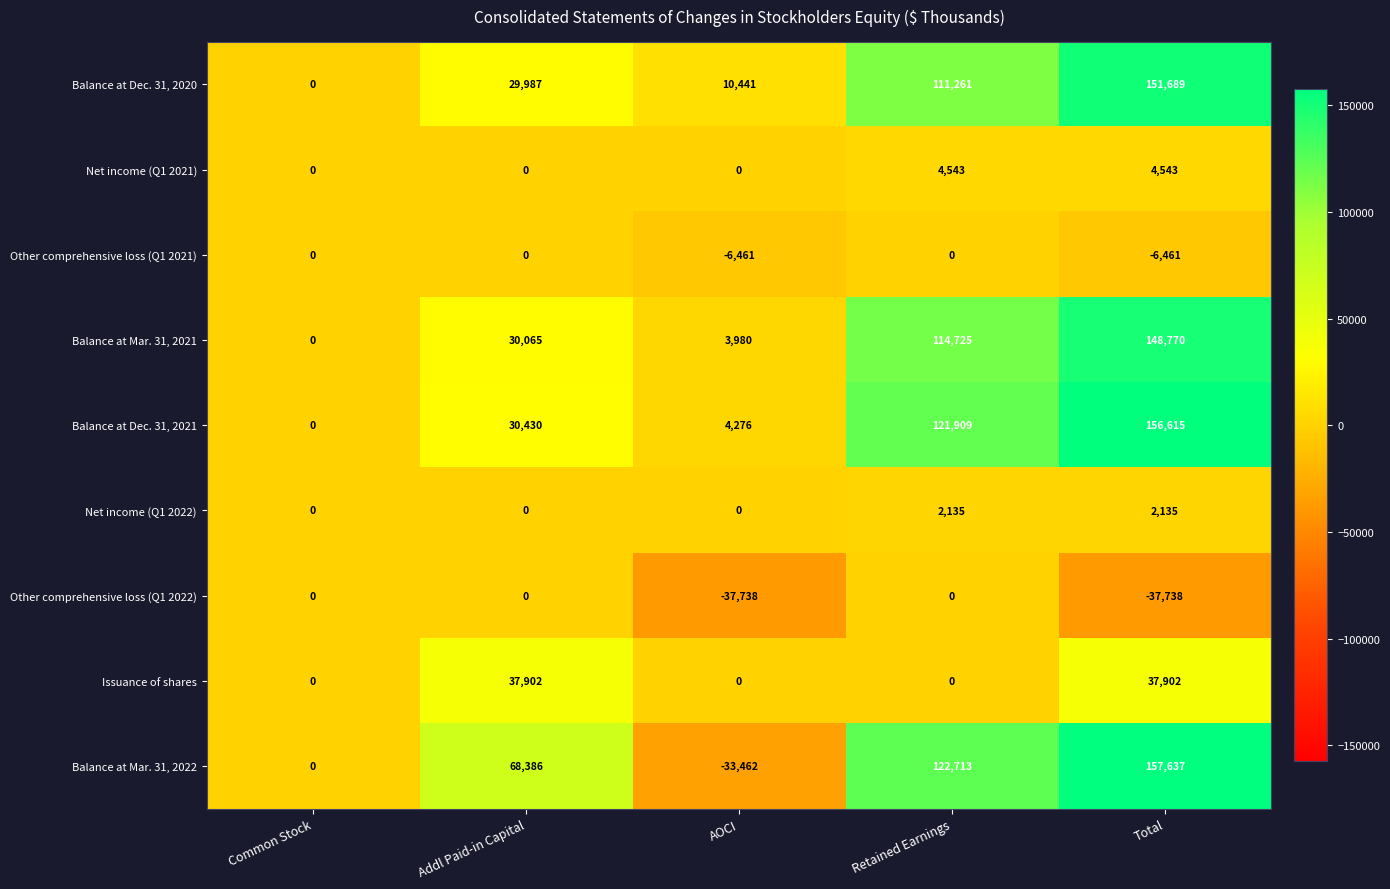

At how many categories does at least one series exceed 155270?

1